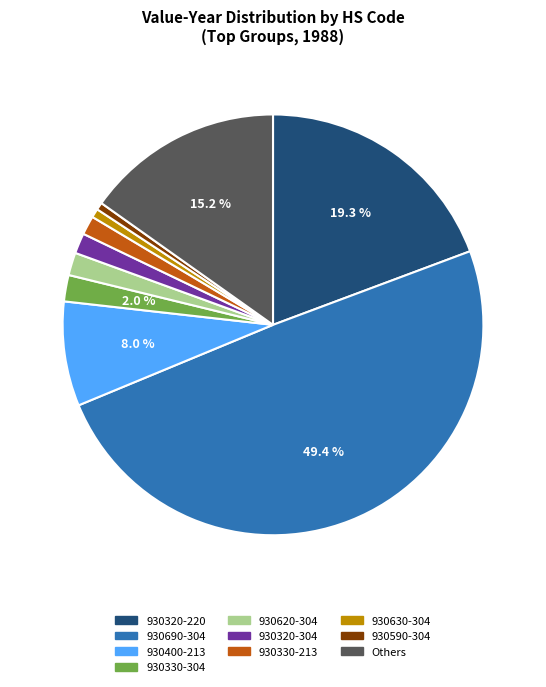

Between 930690-304 and 930630-304, which is larger?

930690-304